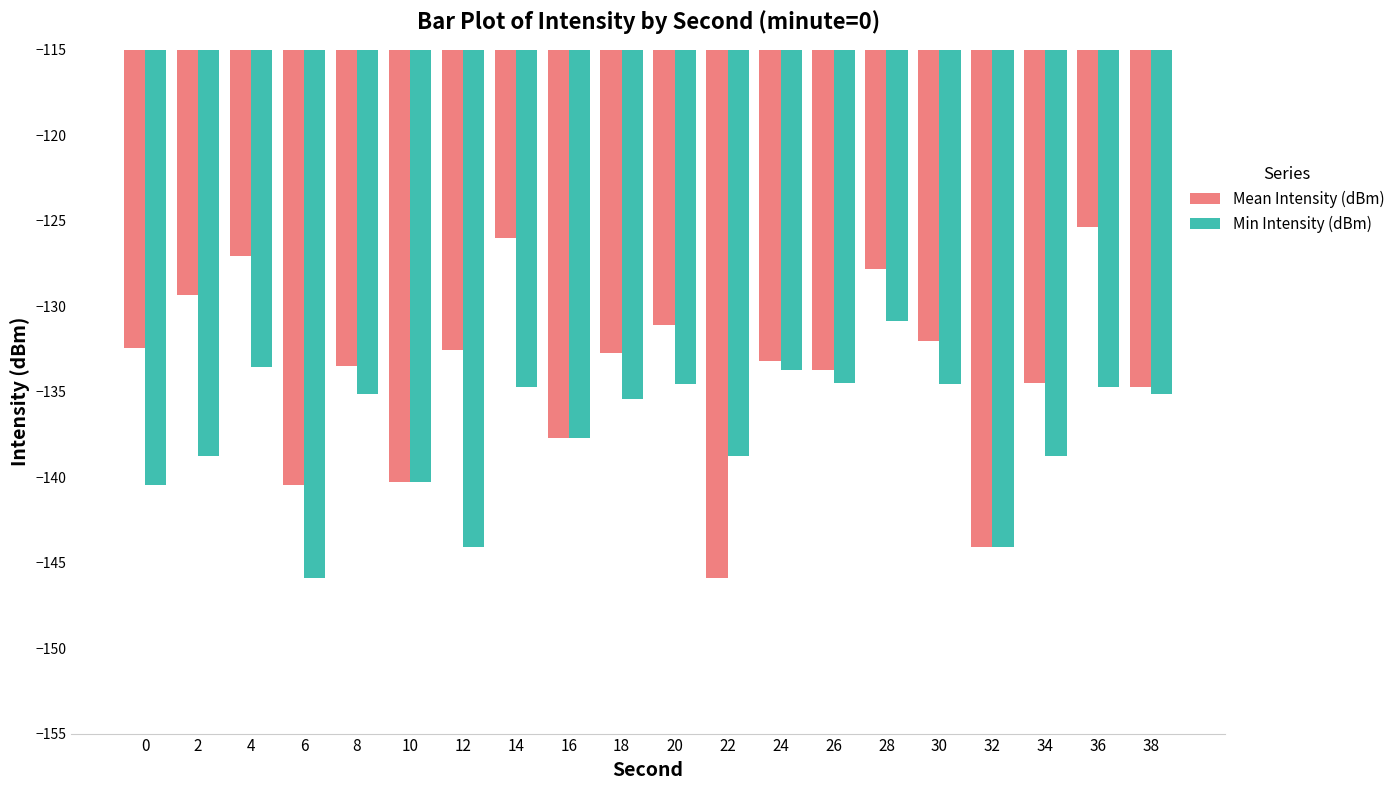

Which category has the lowest value in the Mean Intensity (dBm) series?

22